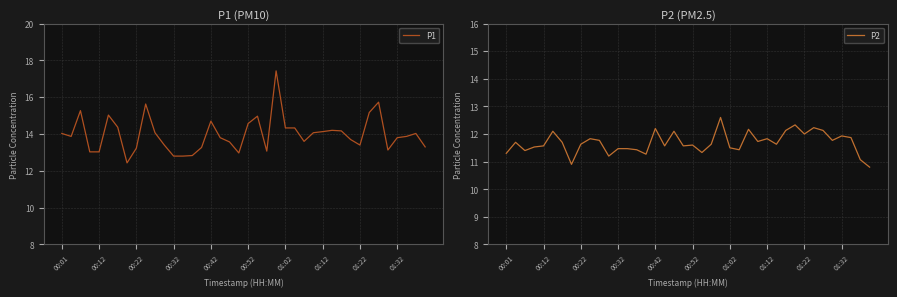

What is the total value across all series at 25?

25.8